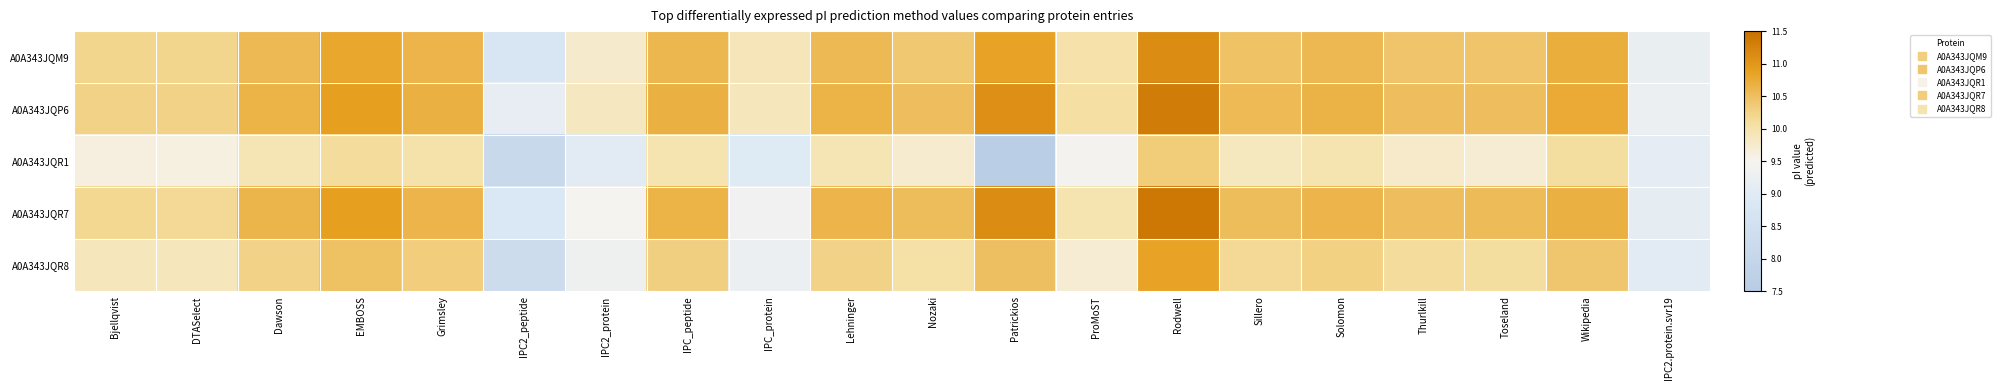

Reading right to left, transcribe all the data shown in this chart.

A0A343JQM9: IPC2.protein.svr19=9.2	Wikipedia=10.7	Toseland=10.4	Thurlkill=10.4	Solomon=10.6	Sillero=10.5	Rodwell=11.1	ProMoST=10.0	Patrickios=10.8	Nozaki=10.4	Lehninger=10.6	IPC_protein=9.9	IPC_peptide=10.6	IPC2_protein=9.8	IPC2_peptide=8.8	Grimsley=10.6	EMBOSS=10.8	Dawson=10.6	DTASelect=10.2	Bjellqvist=10.2
A0A343JQP6: IPC2.protein.svr19=9.2	Wikipedia=10.8	Toseland=10.5	Thurlkill=10.5	Solomon=10.7	Sillero=10.6	Rodwell=11.3	ProMoST=10.1	Patrickios=11.1	Nozaki=10.5	Lehninger=10.6	IPC_protein=9.9	IPC_peptide=10.7	IPC2_protein=9.9	IPC2_peptide=9.2	Grimsley=10.7	EMBOSS=10.9	Dawson=10.6	DTASelect=10.3	Bjellqvist=10.3
A0A343JQR1: IPC2.protein.svr19=9.1	Wikipedia=10.1	Toseland=9.7	Thurlkill=9.8	Solomon=10.0	Sillero=9.9	Rodwell=10.3	ProMoST=9.4	Patrickios=7.6	Nozaki=9.7	Lehninger=9.9	IPC_protein=9.0	IPC_peptide=10.0	IPC2_protein=9.0	IPC2_peptide=8.2	Grimsley=10.0	EMBOSS=10.1	Dawson=9.9	DTASelect=9.6	Bjellqvist=9.6
A0A343JQR7: IPC2.protein.svr19=9.1	Wikipedia=10.7	Toseland=10.5	Thurlkill=10.5	Solomon=10.6	Sillero=10.5	Rodwell=11.4	ProMoST=10.0	Patrickios=11.1	Nozaki=10.5	Lehninger=10.6	IPC_protein=9.4	IPC_peptide=10.6	IPC2_protein=9.5	IPC2_peptide=8.8	Grimsley=10.6	EMBOSS=10.9	Dawson=10.6	DTASelect=10.2	Bjellqvist=10.2
A0A343JQR8: IPC2.protein.svr19=9.1	Wikipedia=10.4	Toseland=10.1	Thurlkill=10.1	Solomon=10.3	Sillero=10.2	Rodwell=10.8	ProMoST=9.7	Patrickios=10.5	Nozaki=10.1	Lehninger=10.3	IPC_protein=9.3	IPC_peptide=10.3	IPC2_protein=9.3	IPC2_peptide=8.3	Grimsley=10.3	EMBOSS=10.5	Dawson=10.3	DTASelect=9.9	Bjellqvist=9.9